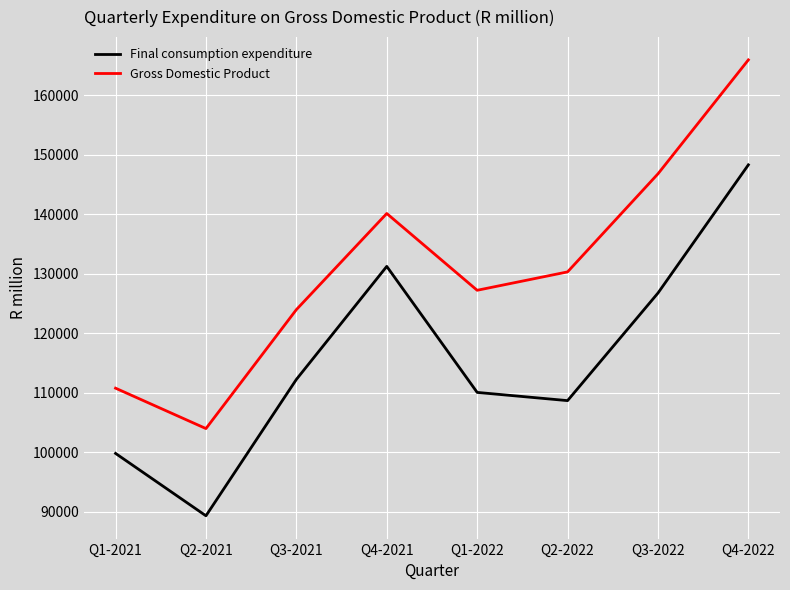

Is this an area chart (filled region under the line)?

No